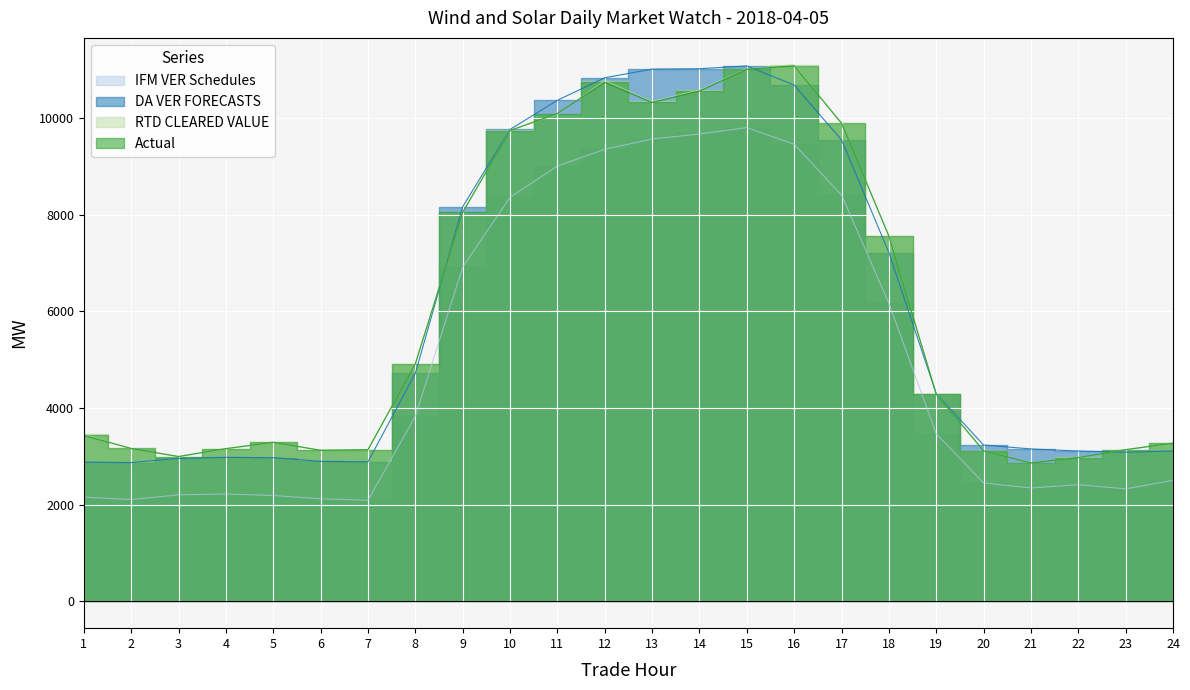

The value of Actual at 17 is 5173.5. True or false?

False